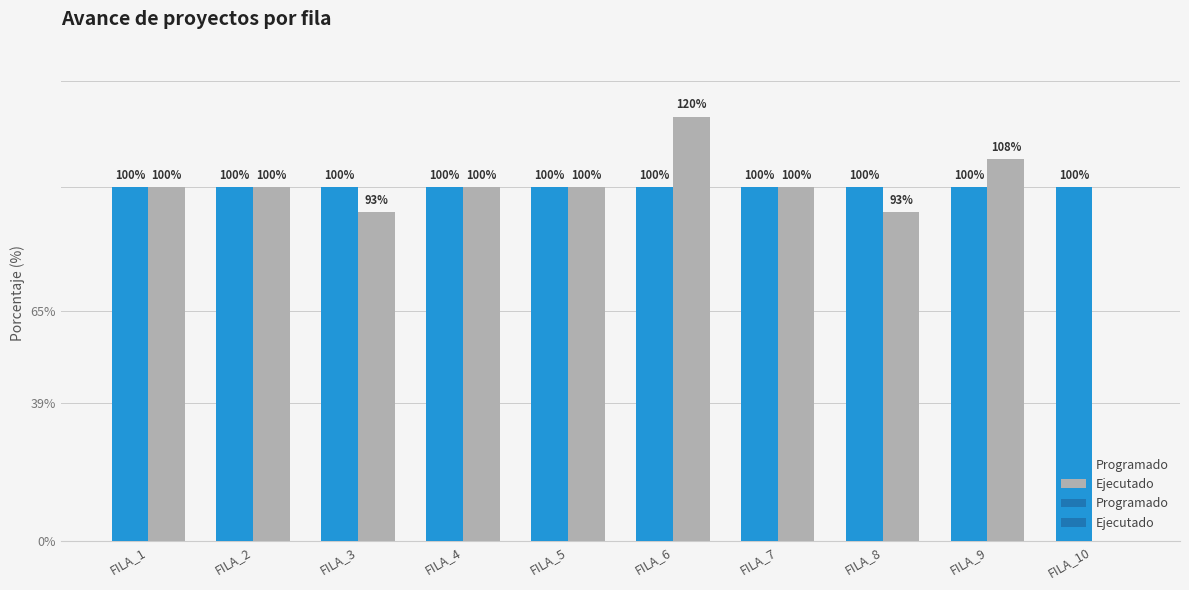

Which series changed the most between FILA_4 and FILA_6?

Ejecutado